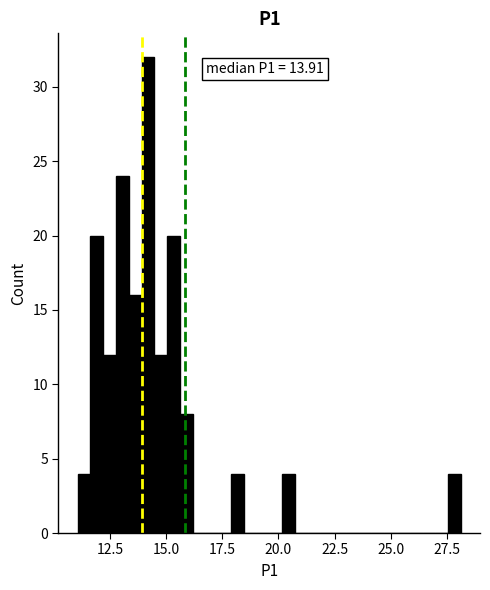

Read against the x-axis, roughly where is the centre of the tallest bar?

14.0